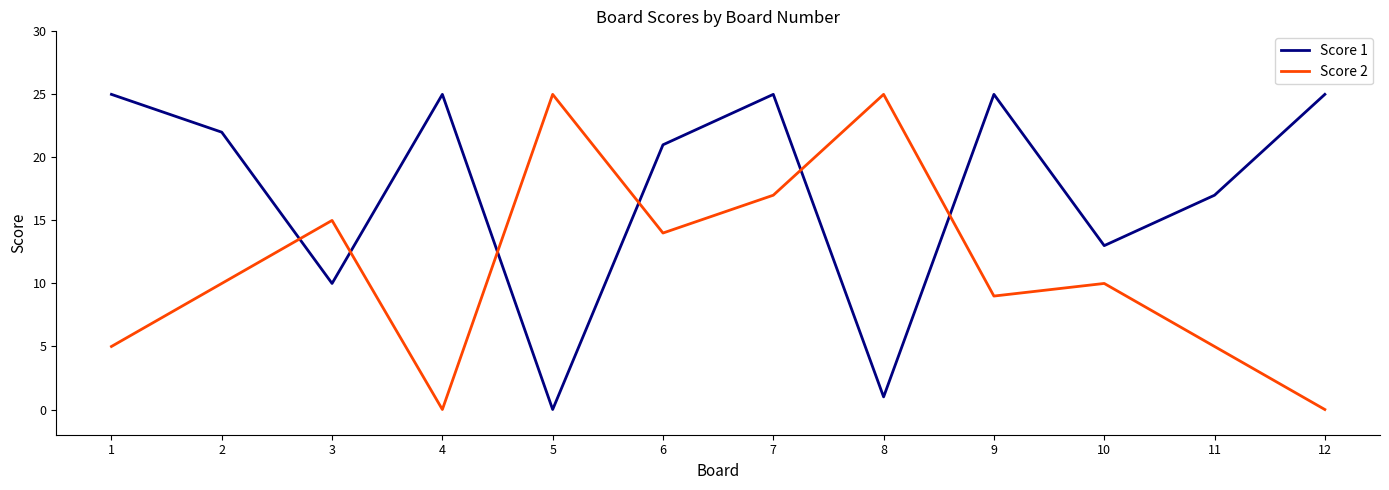

At which category does Score 1 reach its first local peak?

4